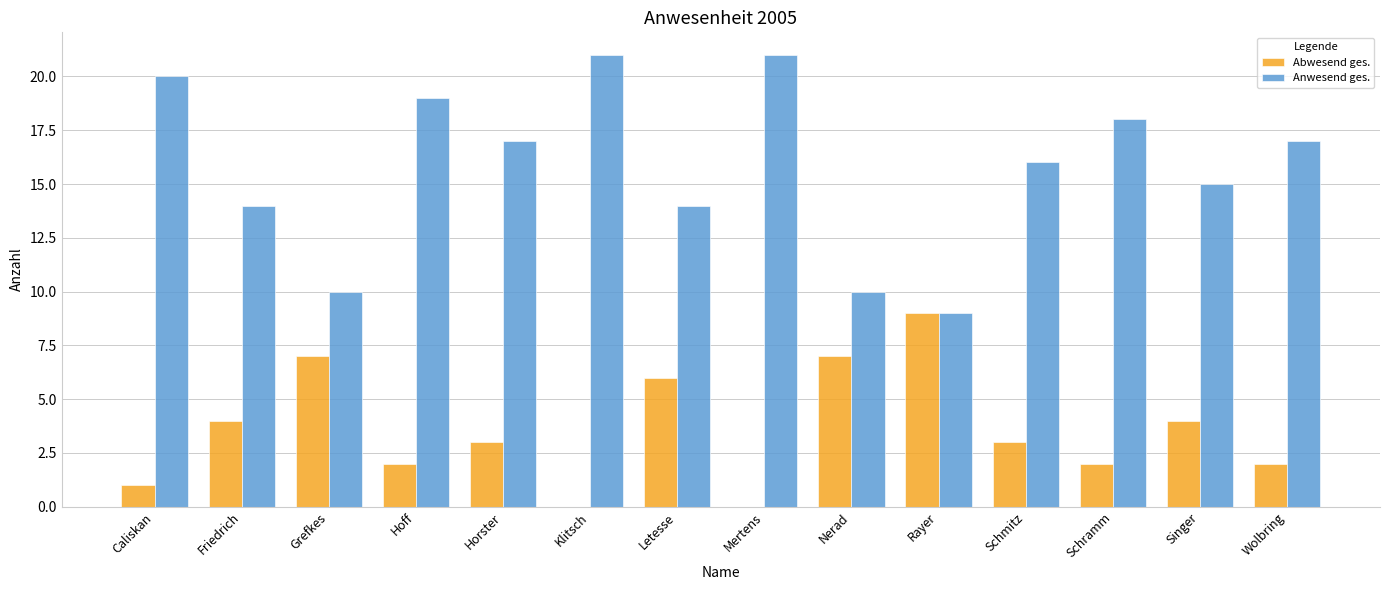

What is the maximum value shown in the chart?

21